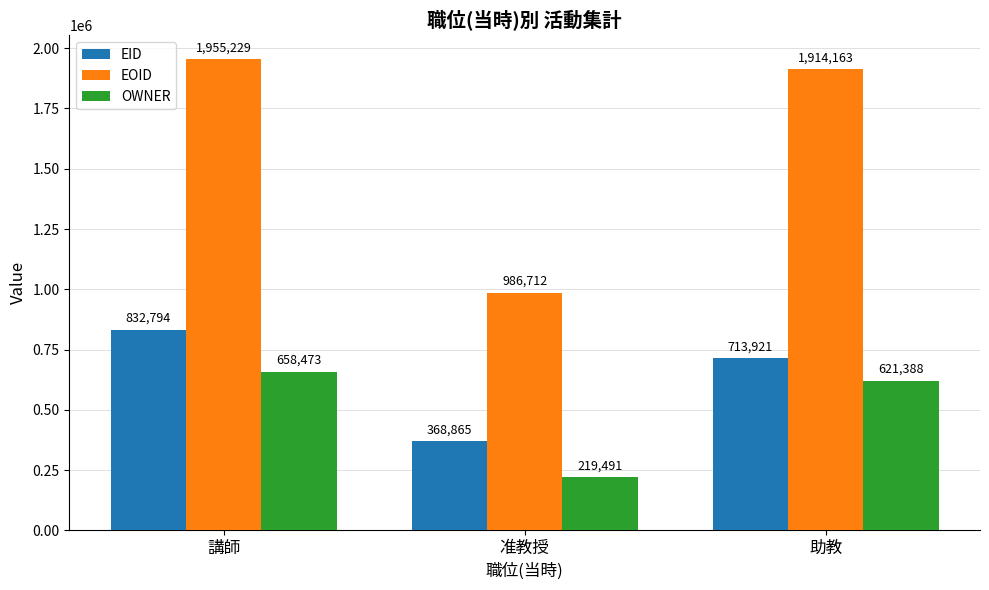

Where does the EID series first go above 713921?

講師